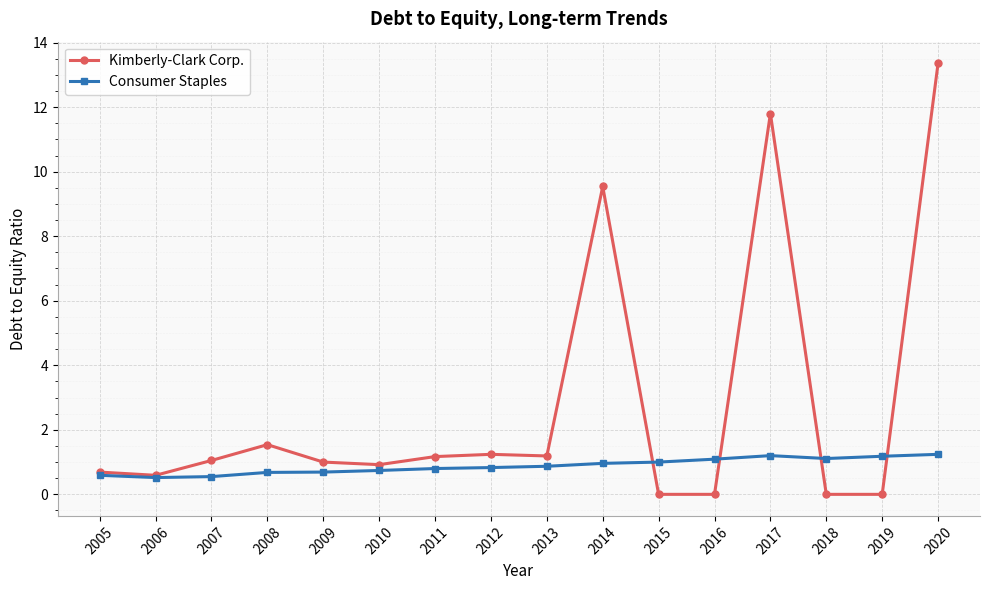

Is this an area chart (filled region under the line)?

No